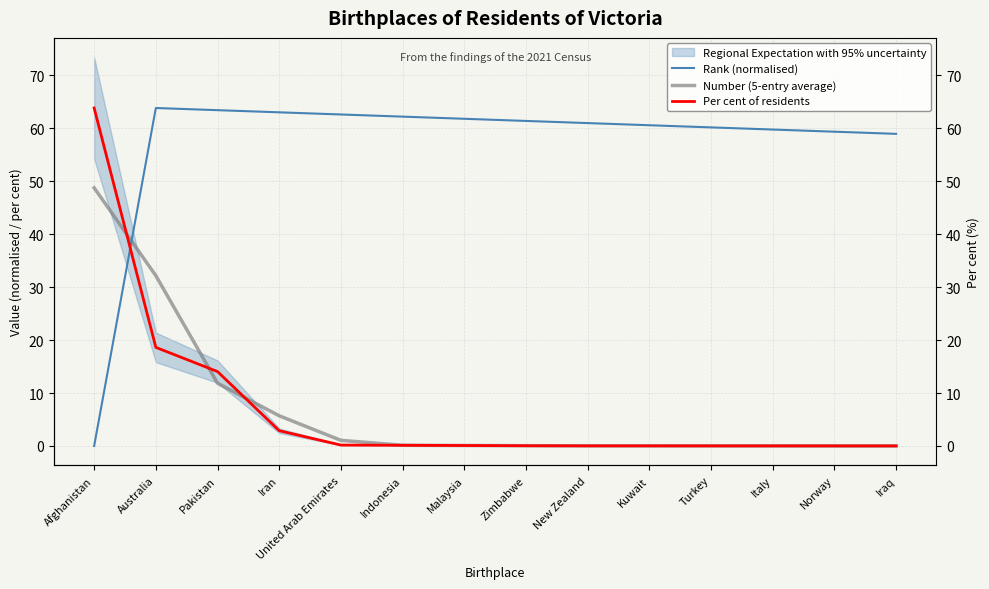

How many lines are shown in the chart?

3